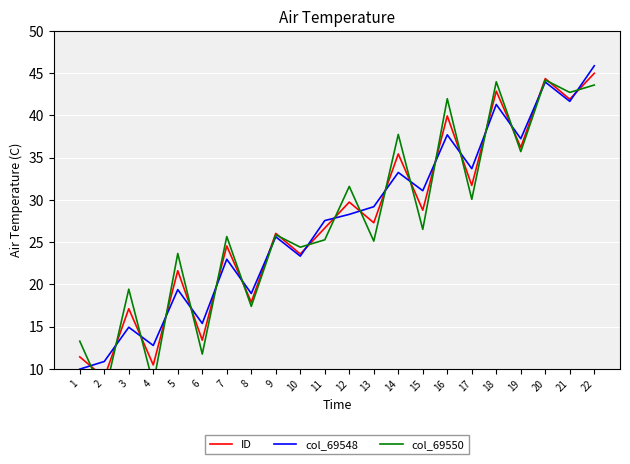

Which series has the widest spread of values?

col_69550